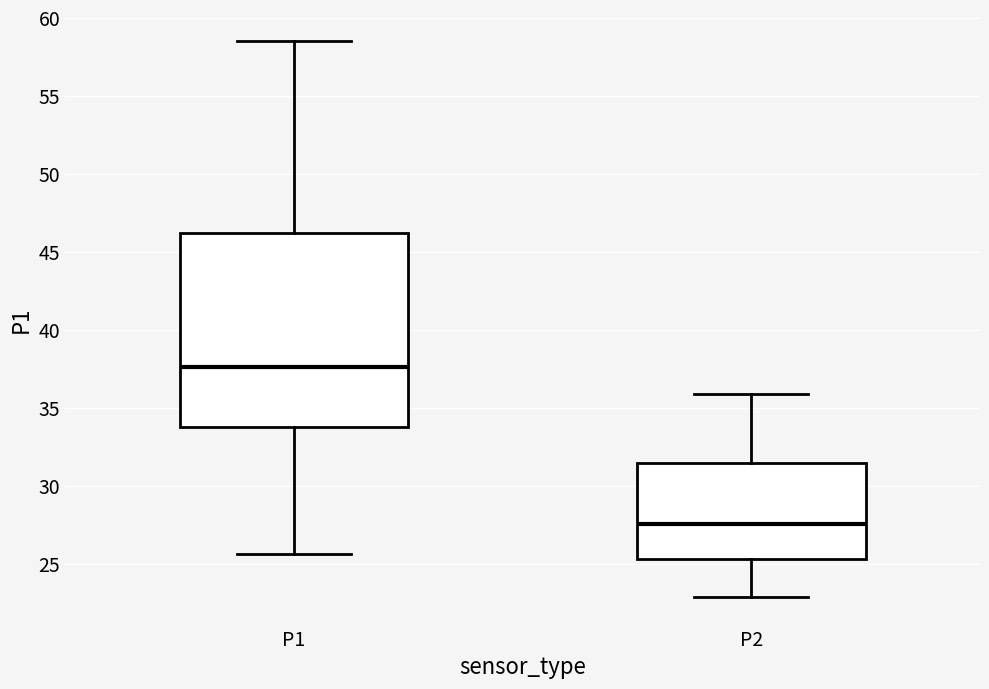

Reading left to right, transcribe this box plot: for each box, give where its median line is, the range the box spans, and where its two whiskers end, as read against the y-axis. The values are not printed on the chart, so give them approximately, as read against the axis.

P1: median 37.5, box 34.0 to 46.0, whiskers 25.5 to 58.5
P2: median 27.5, box 25.5 to 31.5, whiskers 23.0 to 36.0